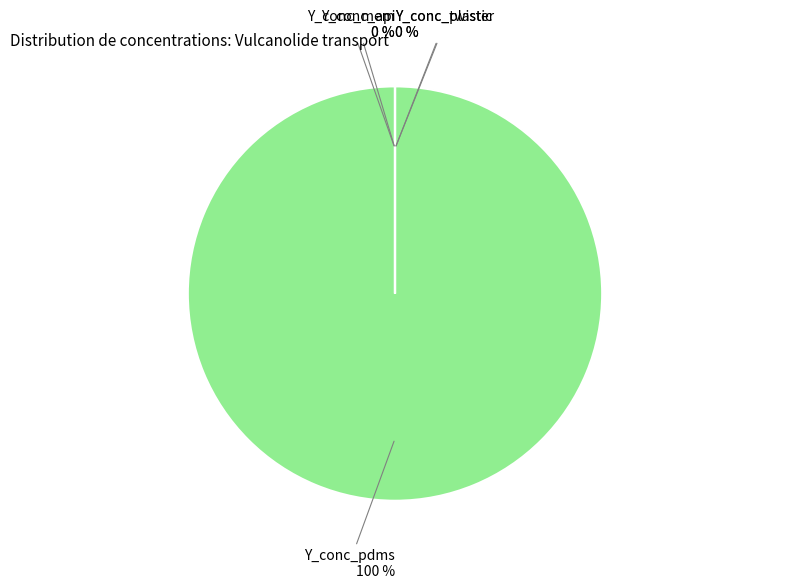

What is the largest slice in the pie chart?

Y_conc_pdms